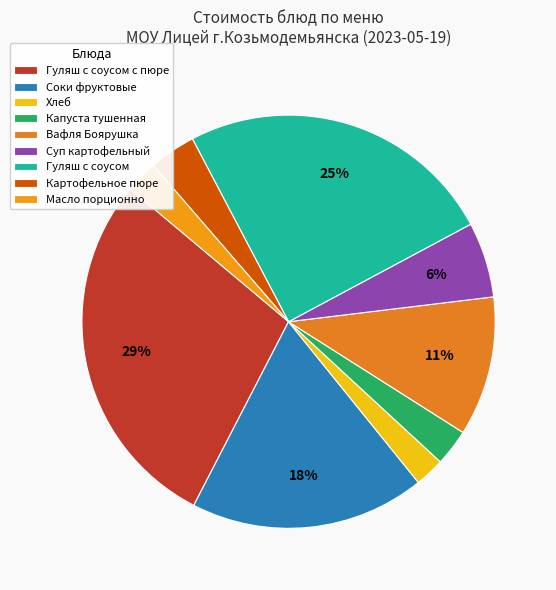

To the nearest percent, what portion does Масло порционно represent?

3%